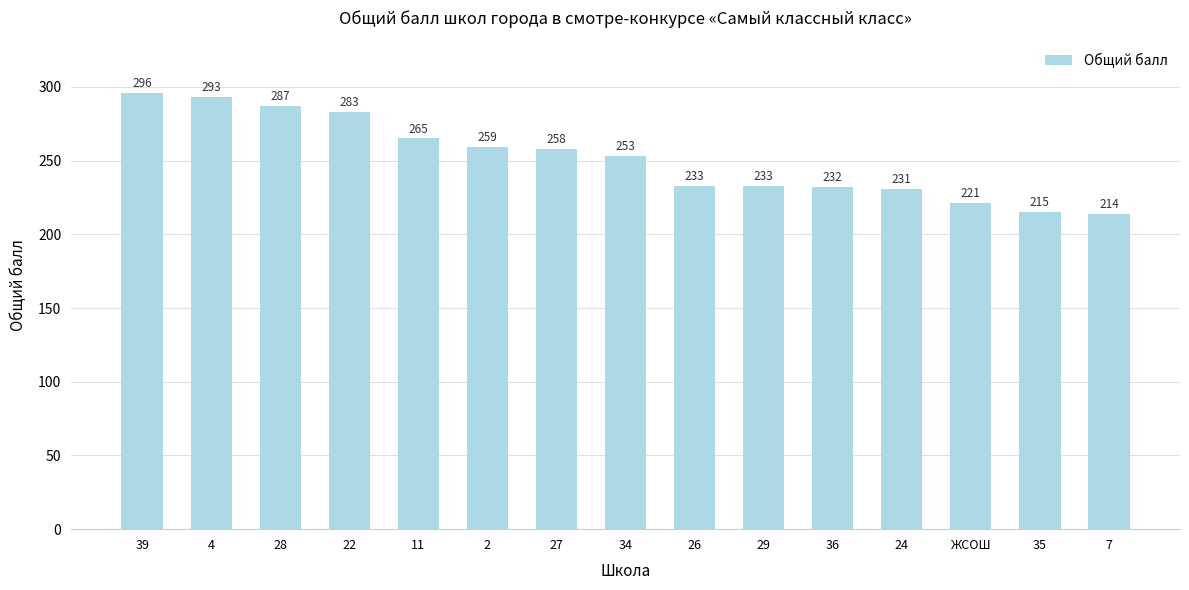

Count the number of data series in this chart.

1